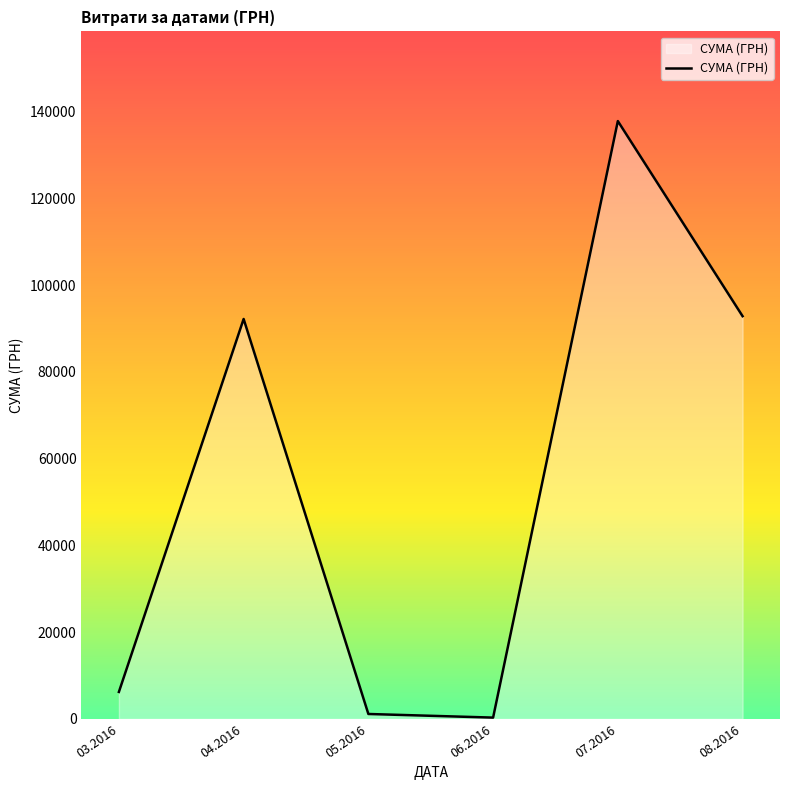

How many interior local valleys (lower than both neighbors) does the data have?

1